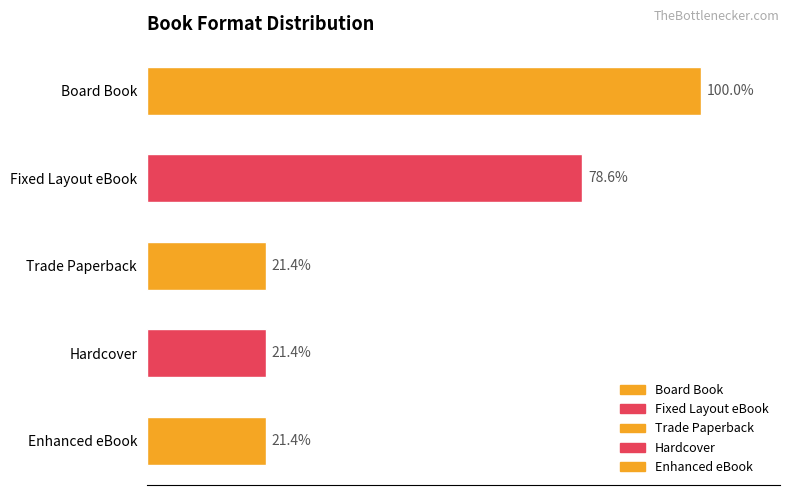

True or false: the data shows 5 at Enhanced eBook.

False